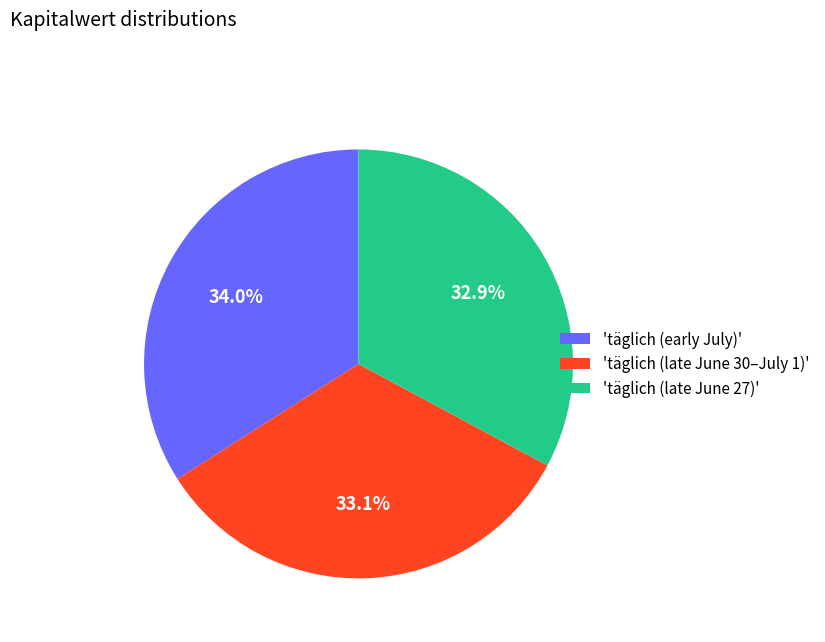

How much of the chart is everything except 'täglich (early July)'?

66.0%